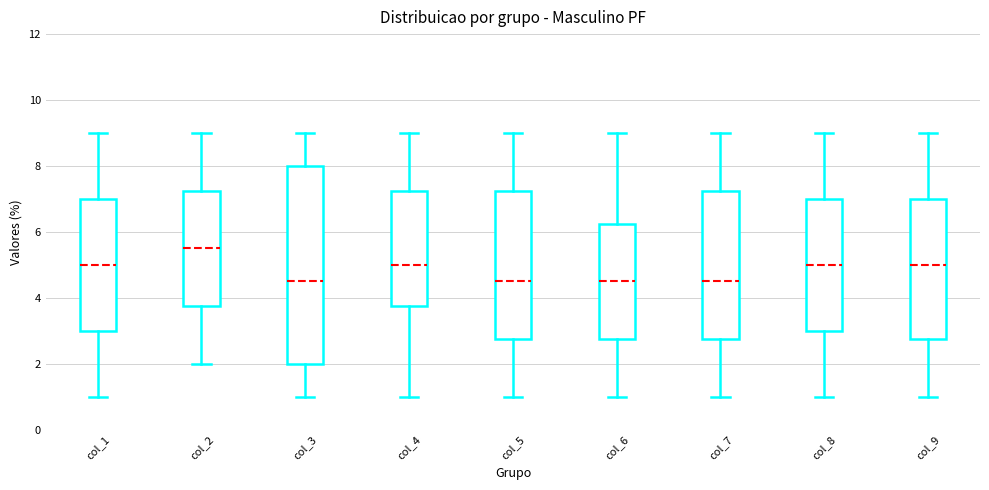

Comparing the boxes themselves (not the whiskers), which one is the tallest?

col_3